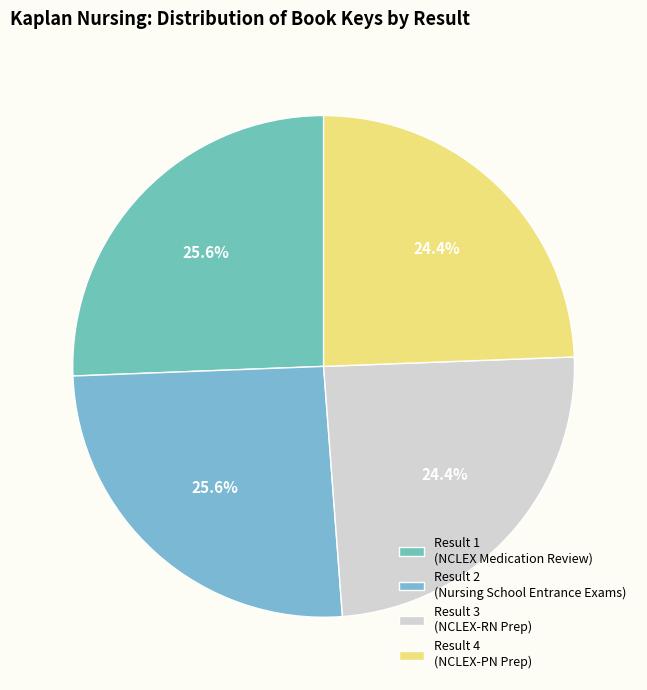

To the nearest percent, what is the average slice percentage?

25%